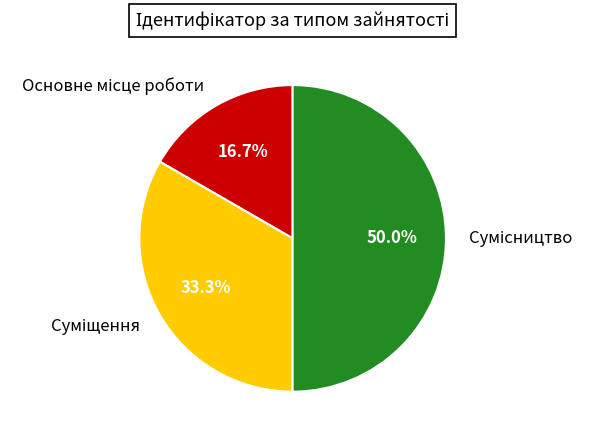

Do Основне місце роботи and Суміщення together represent more than half of the pie?

No